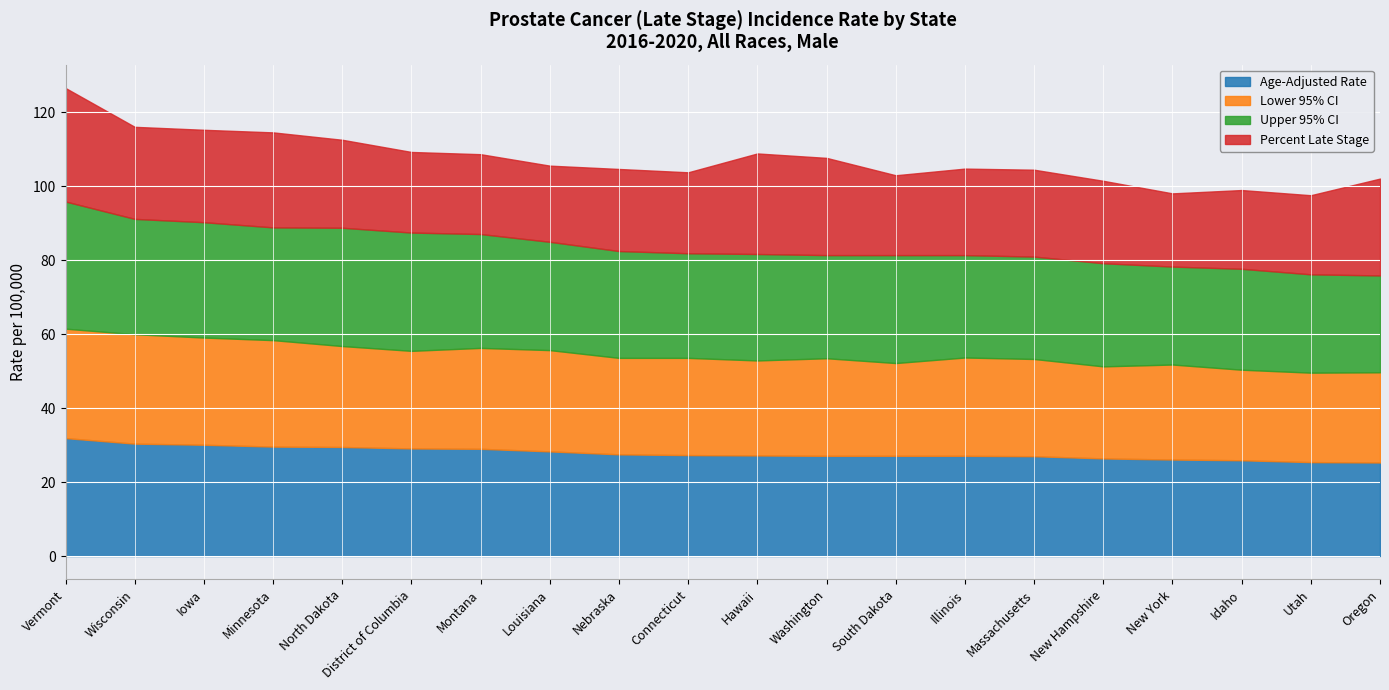

Rank the series by their average value, from lowest to highest.

Percent Late Stage, Lower 95% CI, Age-Adjusted Rate, Upper 95% CI